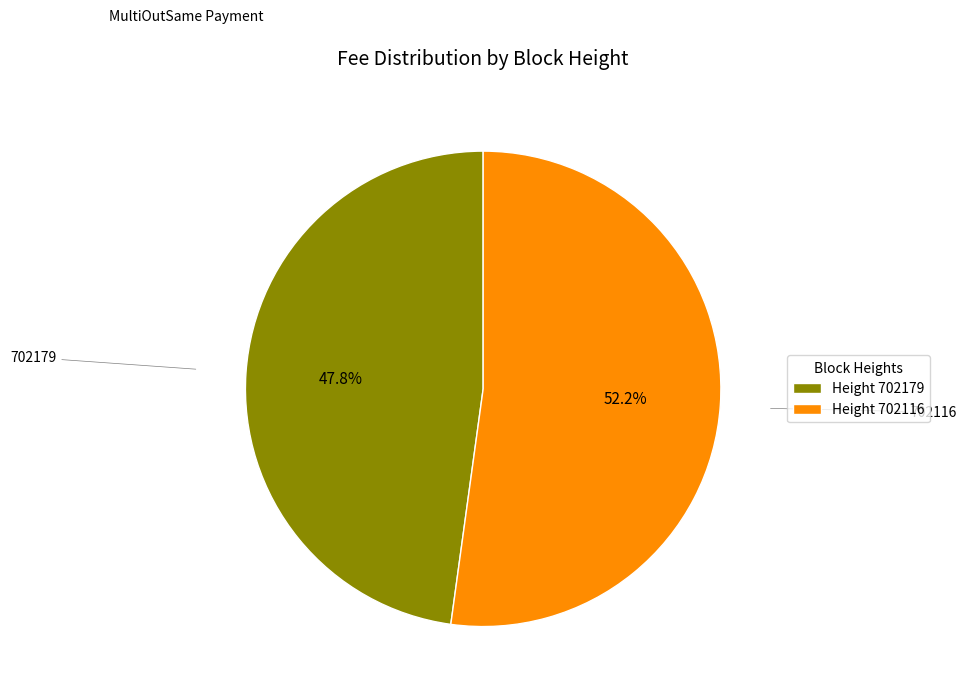

To the nearest percent, what is the difference between the largest and smallest slice percentages?

4%